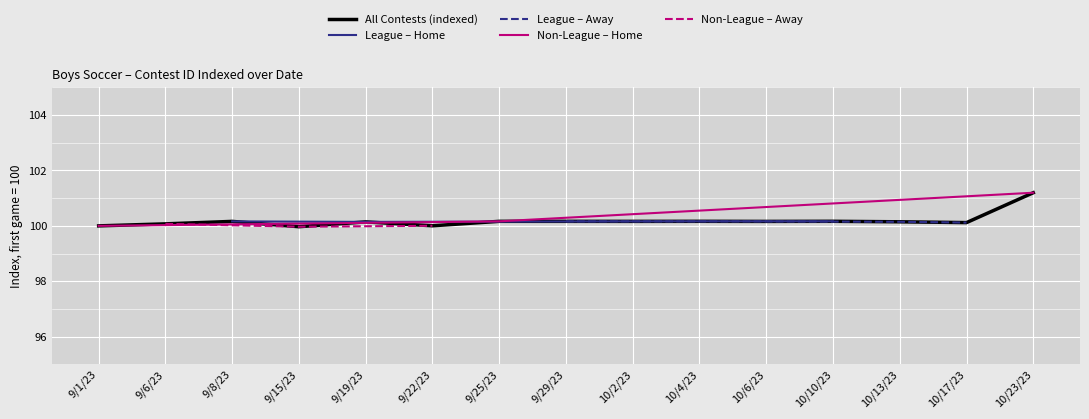

Which has a higher value, 9/6/23 or 9/19/23?

9/19/23